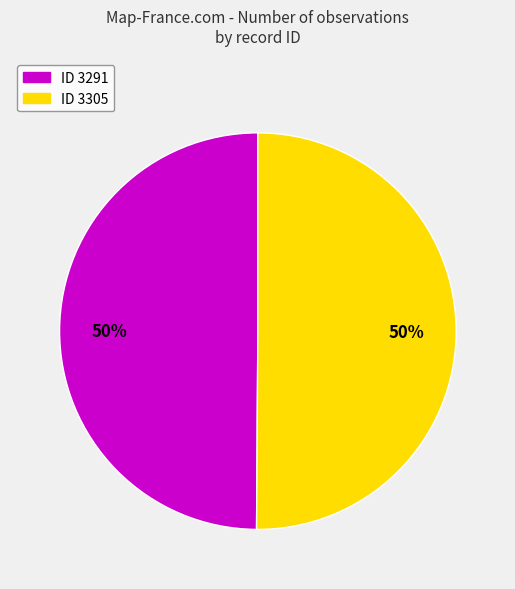

Approximately how many times larger is the value at ID 3291 compared to ID 3305?

1.0